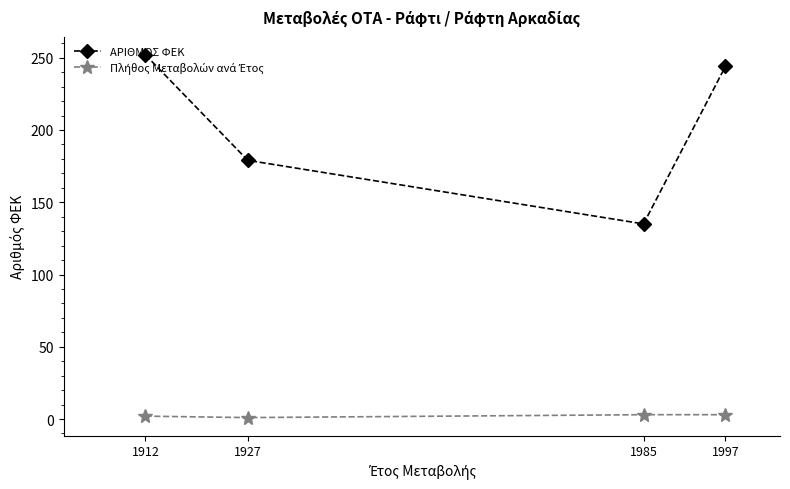

What is the smallest value displayed?

1